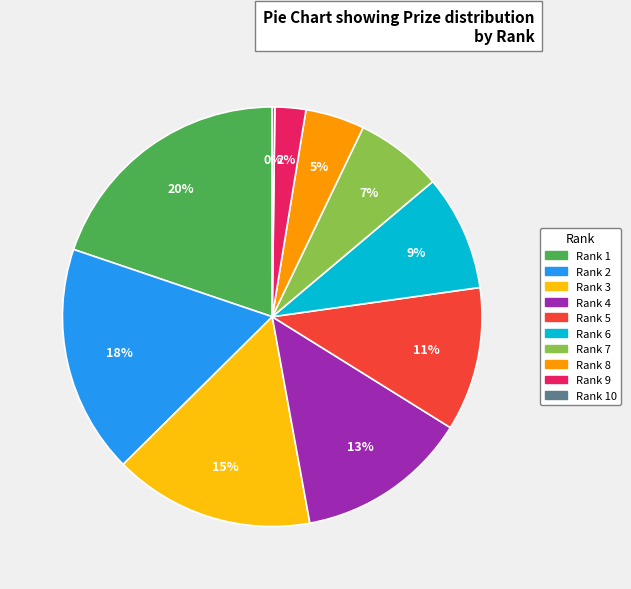

Is there a majority slice in this chart?

No